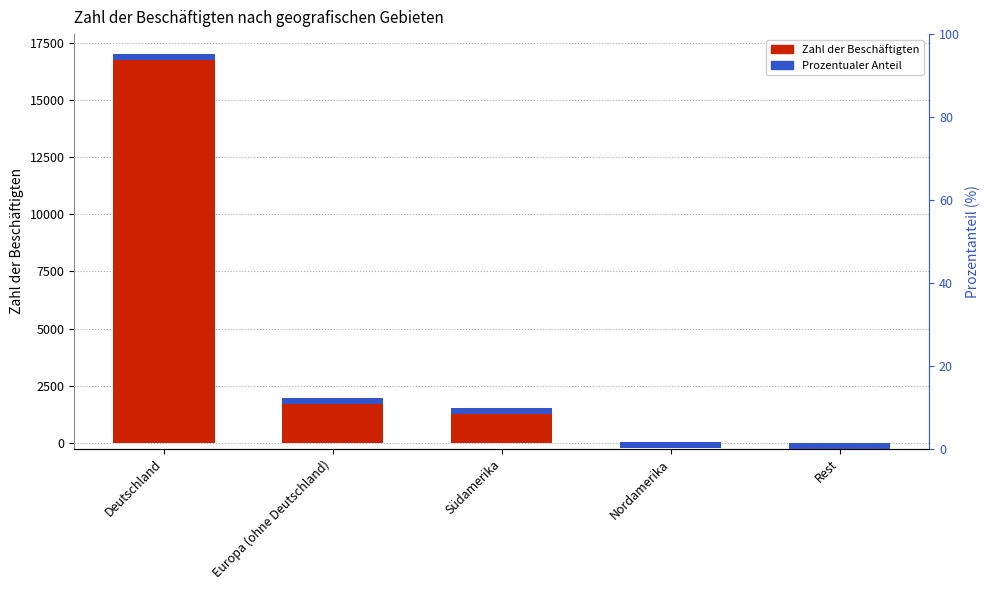

True or false: the data shows 106 at Nordamerika.

False